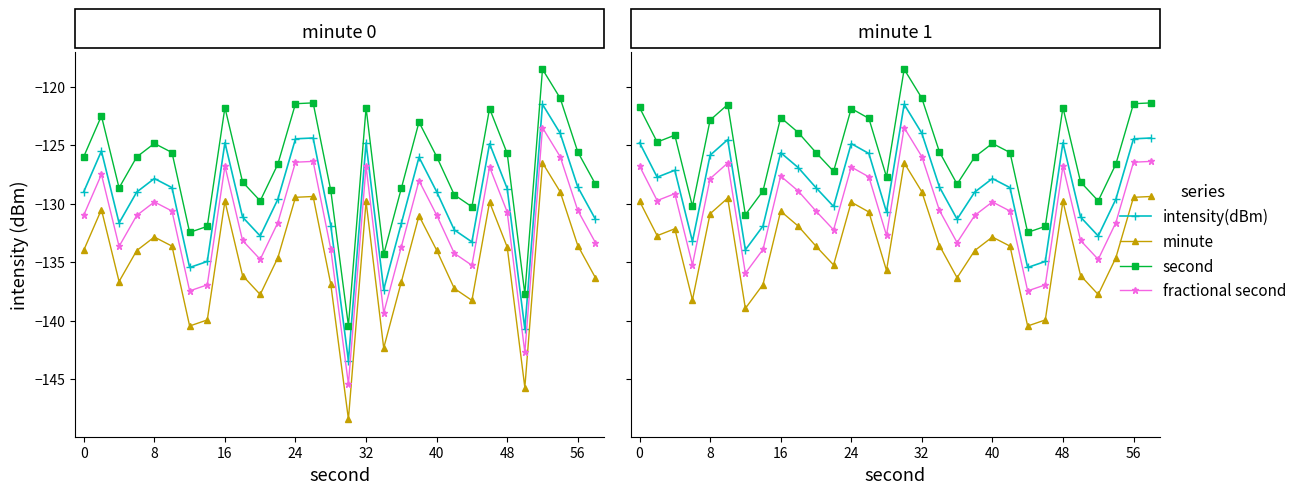

What is the value of the minute point at the 14th from the left?

-130.7